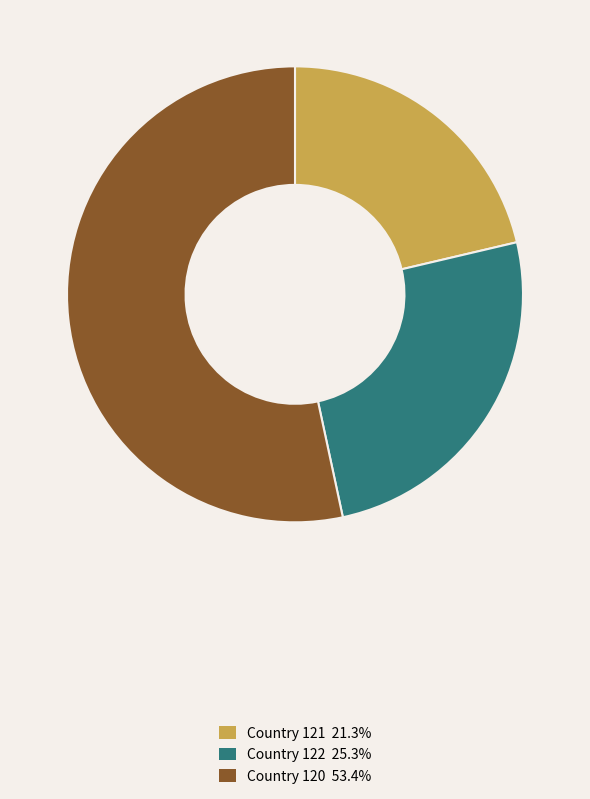

How many segments does this pie chart have?

3